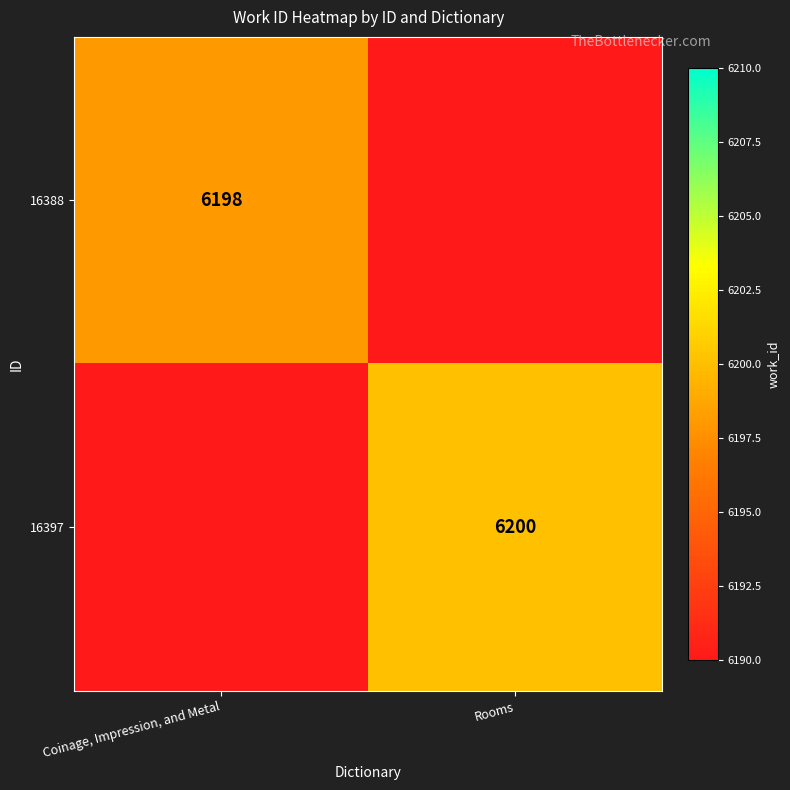

Is it true that 16388 equals 3020 at Coinage, Impression, and Metal?

False